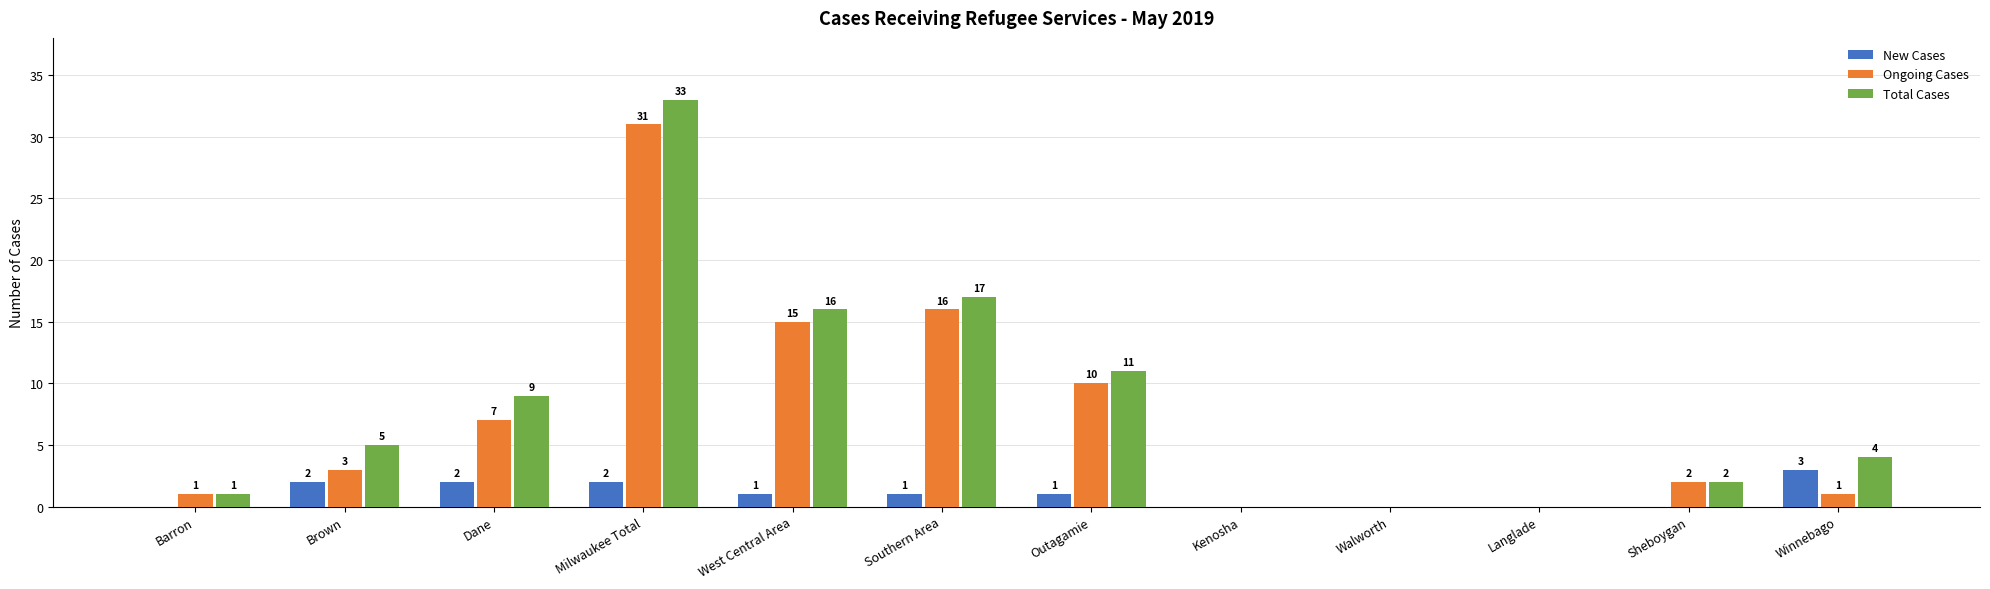

Between Outagamie and Walworth, which series saw the biggest shift?

Total Cases